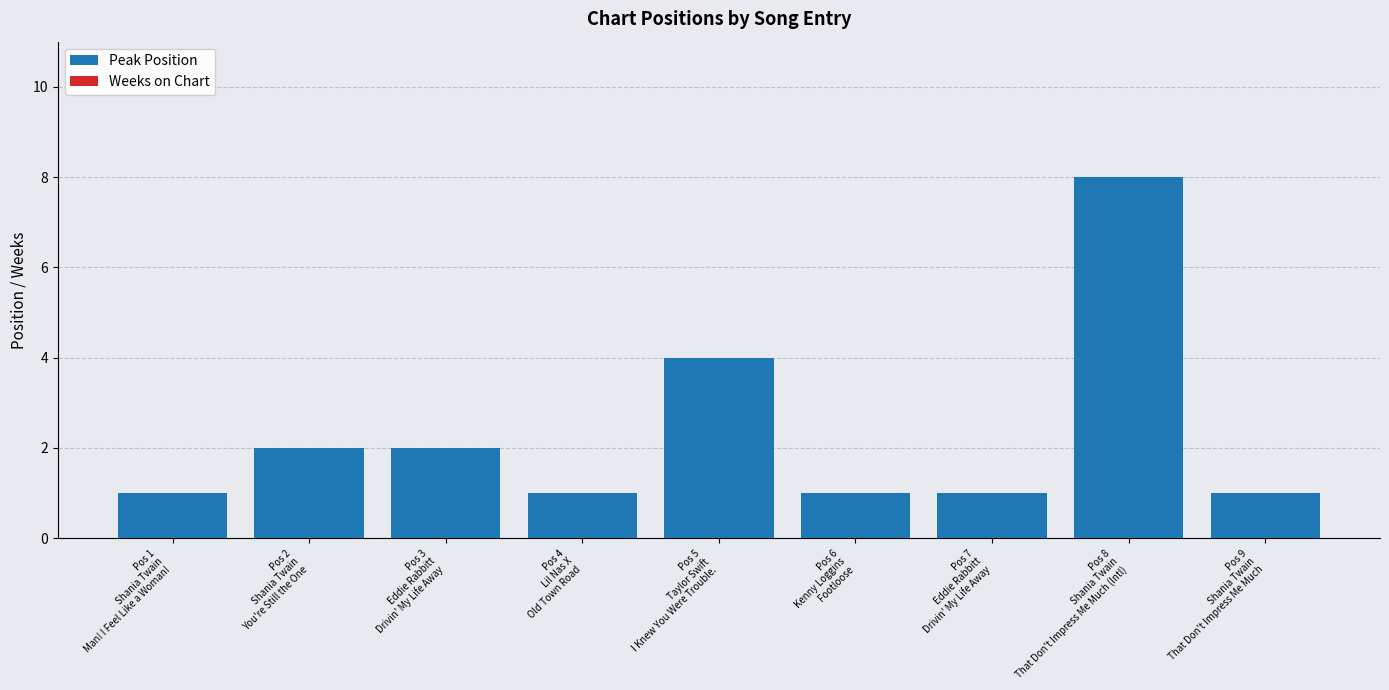

Count the number of data series in this chart.

1